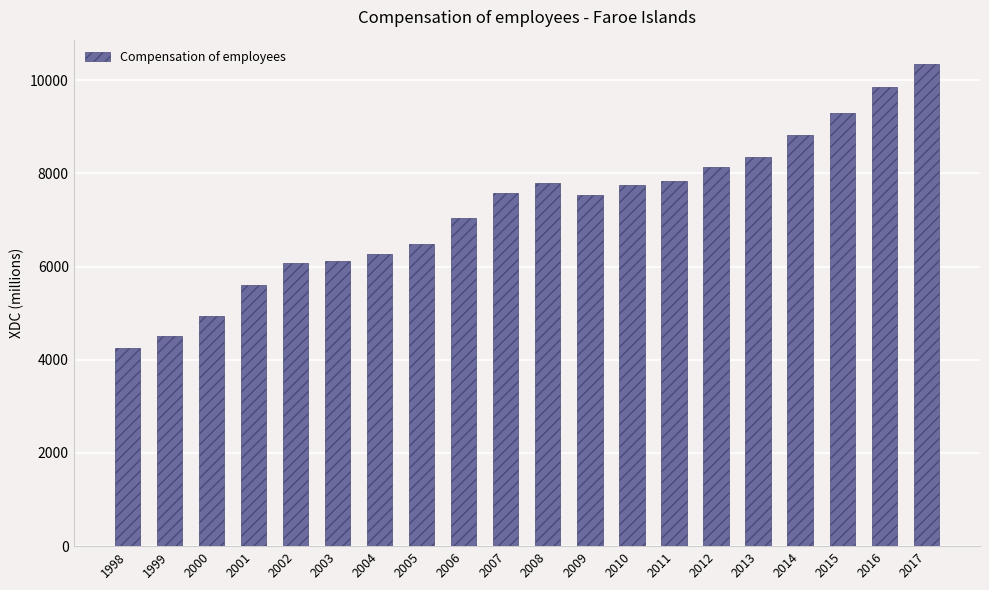

True or false: the data shows 10354.0 at 2017.

True